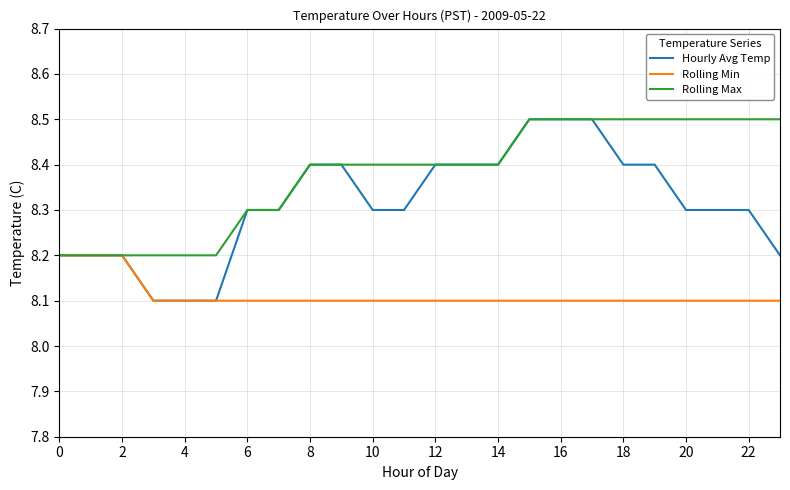

Rank the series by their average value, from highest to lowest.

Rolling Max, Hourly Avg Temp, Rolling Min